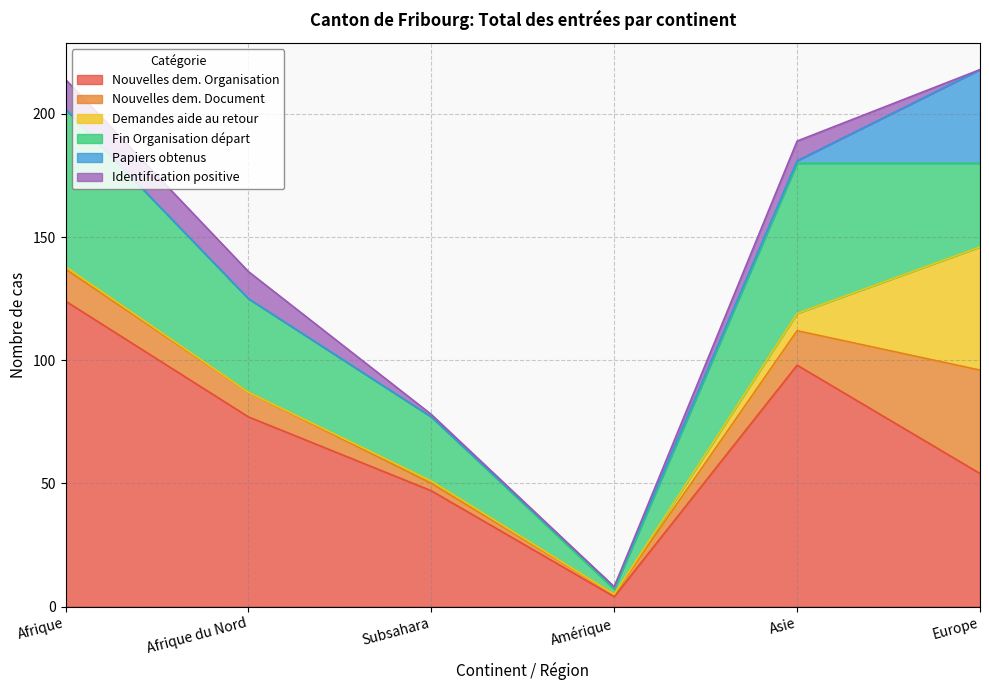

Between Afrique and Amérique, which series saw the biggest shift?

Nouvelles dem. Organisation